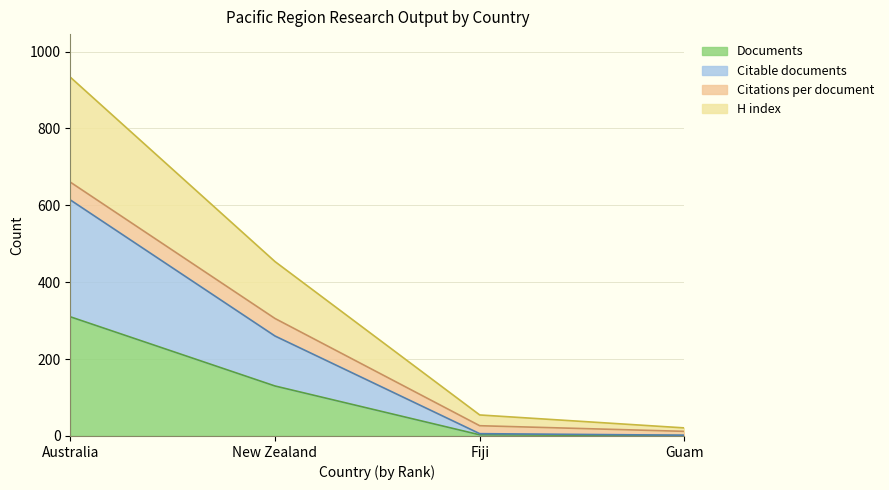

Is it true that Documents equals 130.0 at New Zealand?

True